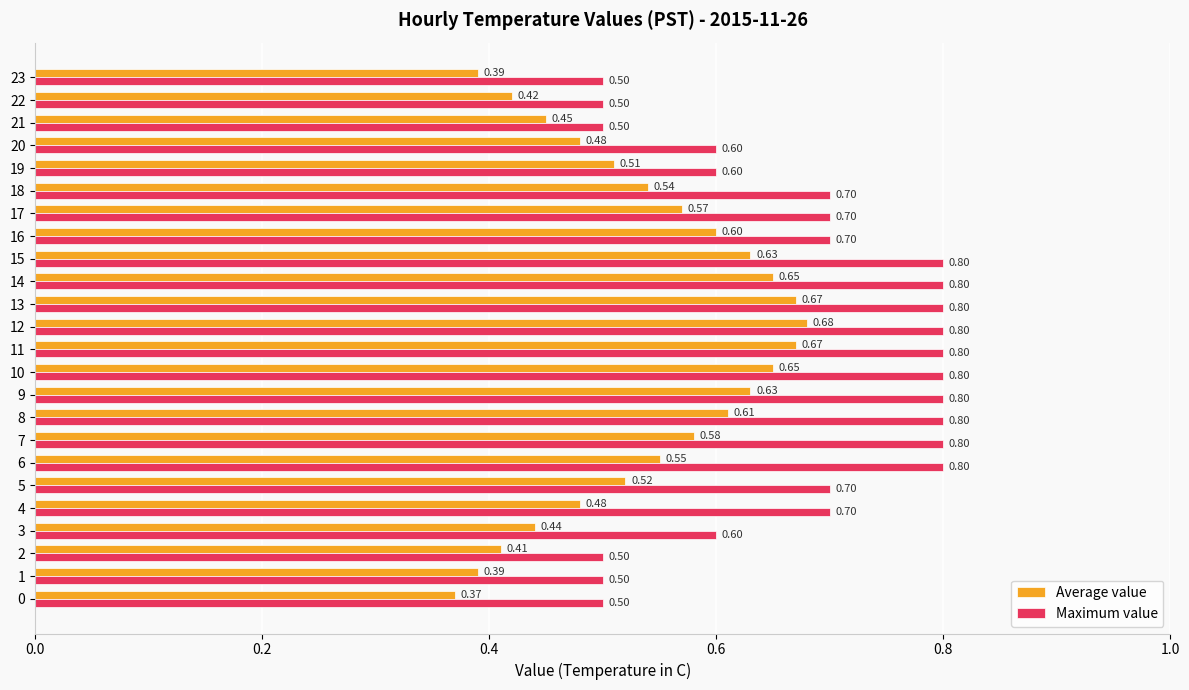

Count the number of data series in this chart.

2